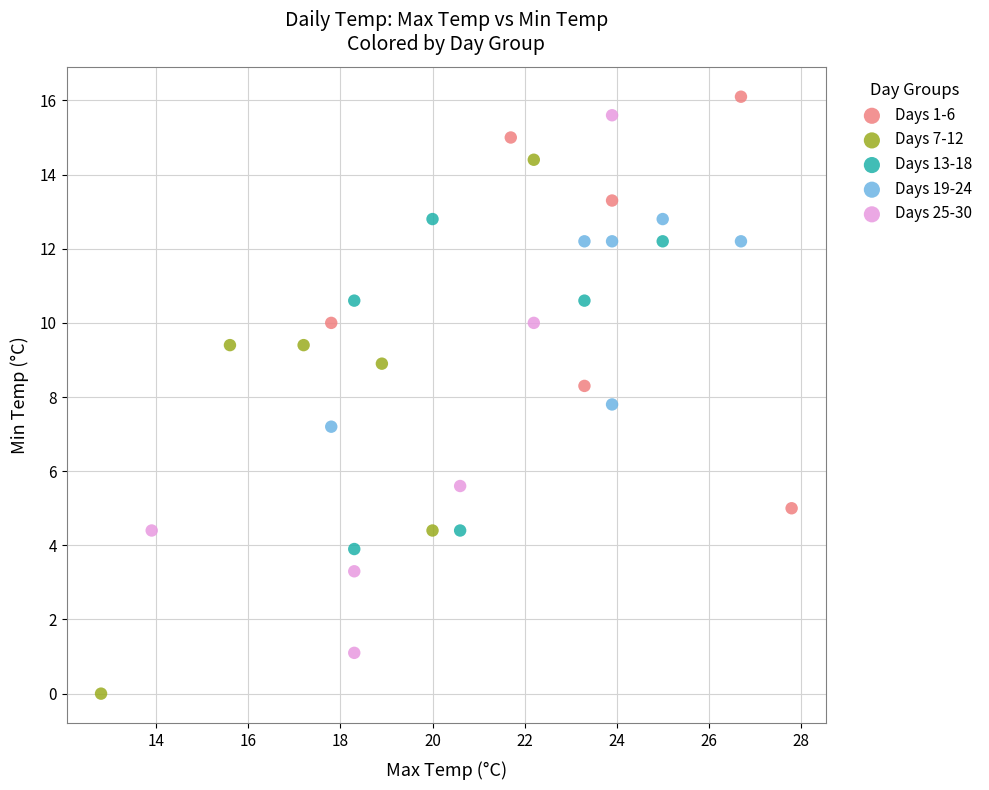

Which series contains the highest Y value?

Days 1-6